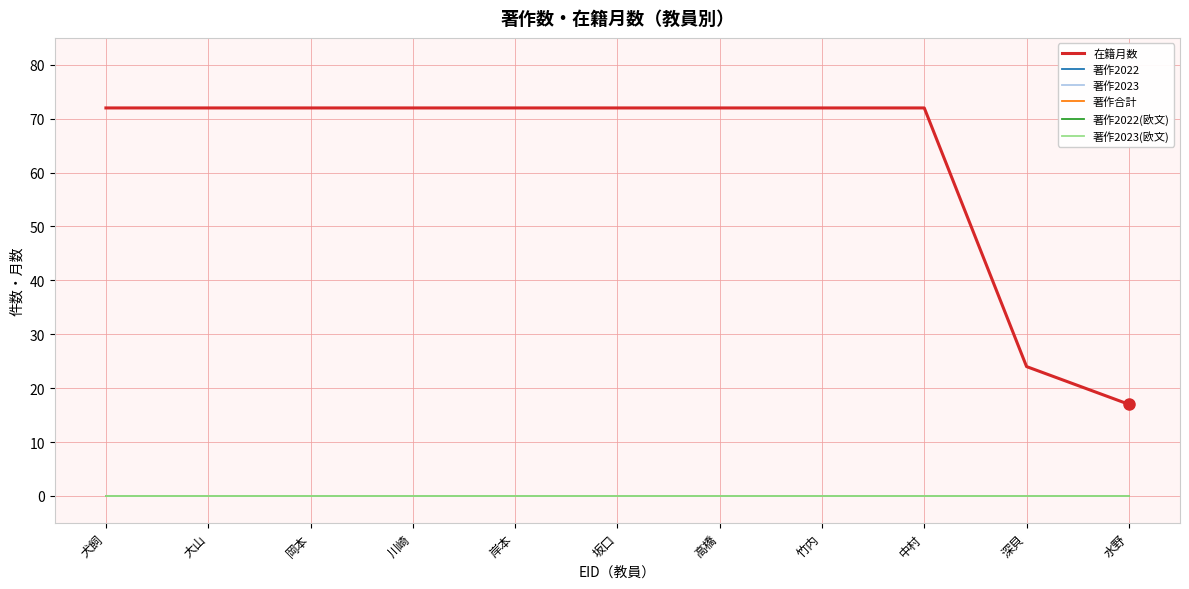

At how many categories does at least one series exceed 8?

11